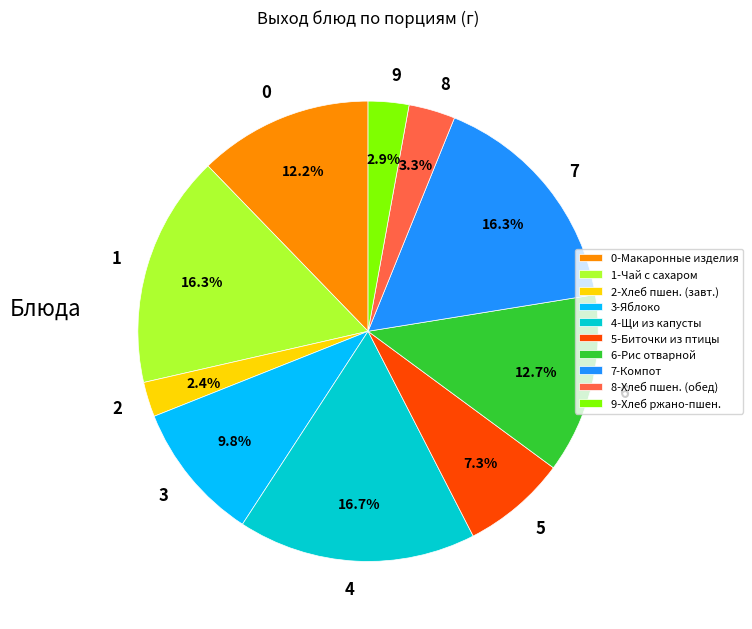

Does 7 account for over 50% of the chart?

No